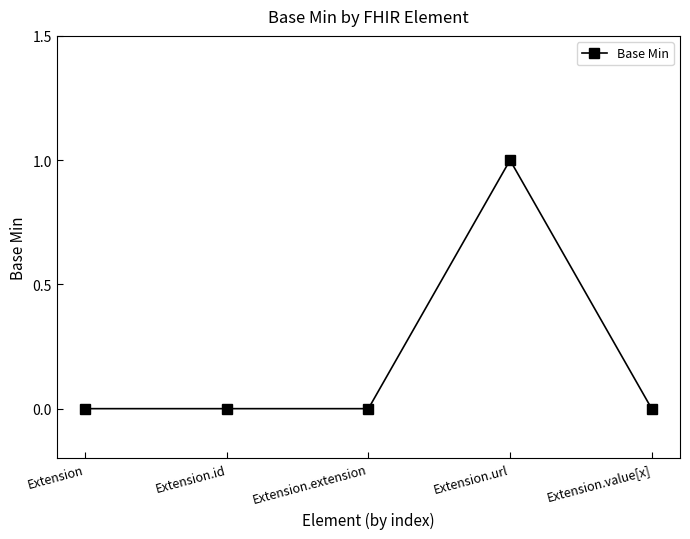

True or false: the data has more than 2 interior local peaks.

False